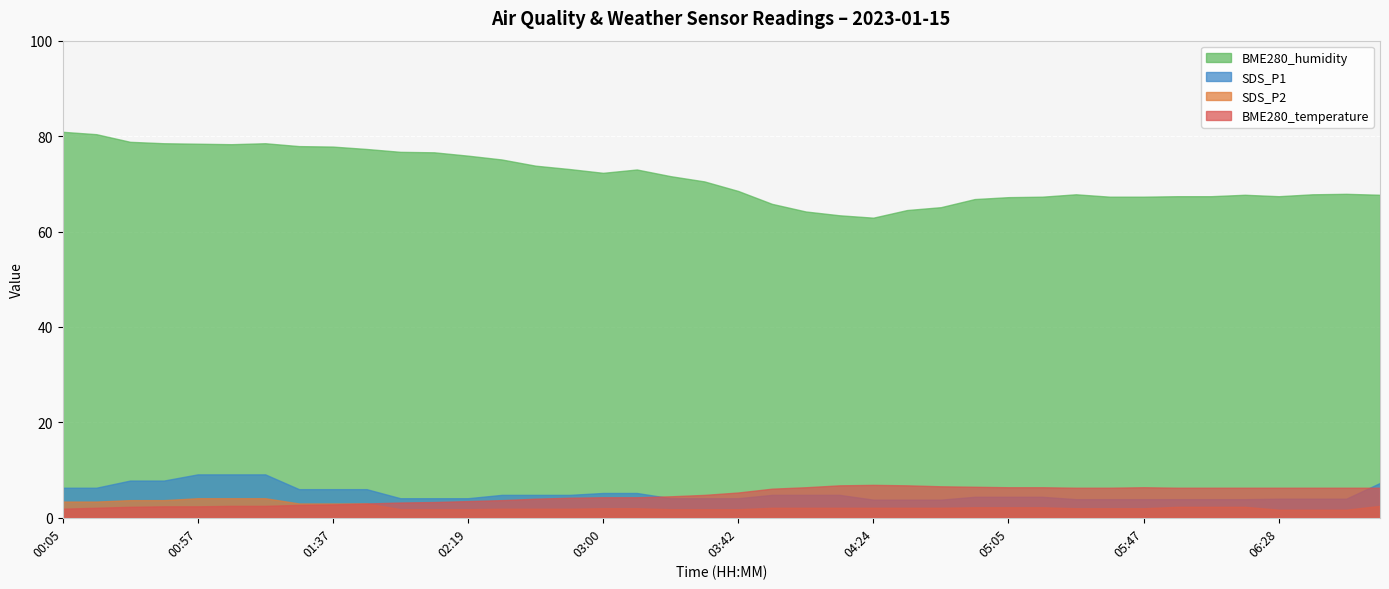

Is it true that SDS_P1 equals 4.8 at 23?

True